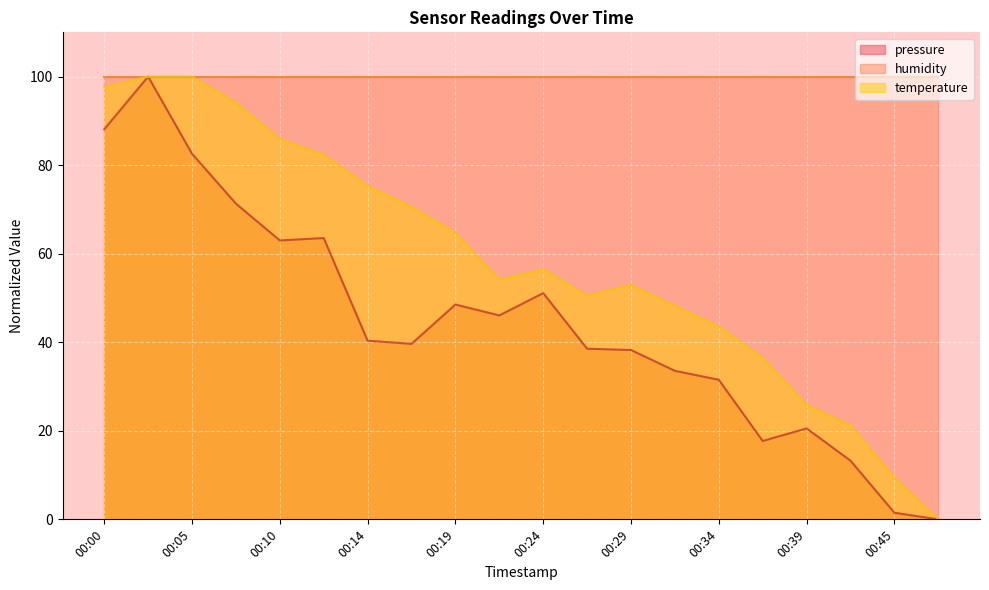

What is the total value across all series at 00:34?

175.1